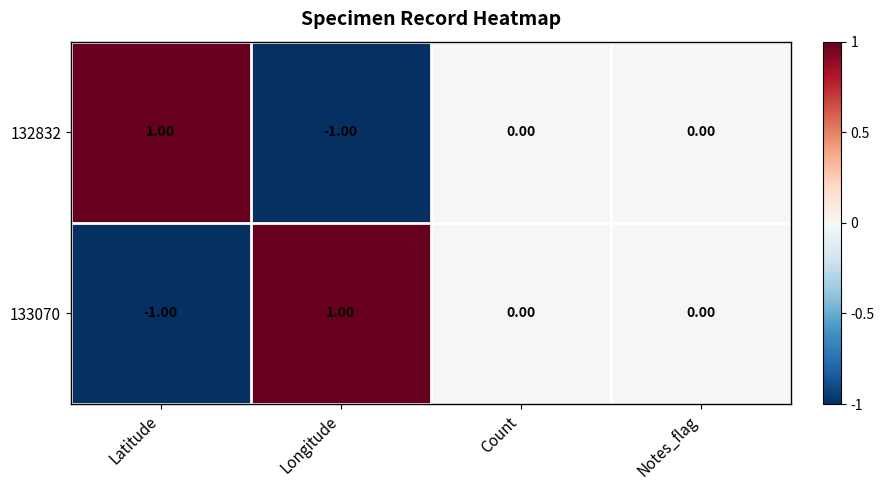

Is the value of 132832 at Longitude greater than the value of 133070 at Count?

No